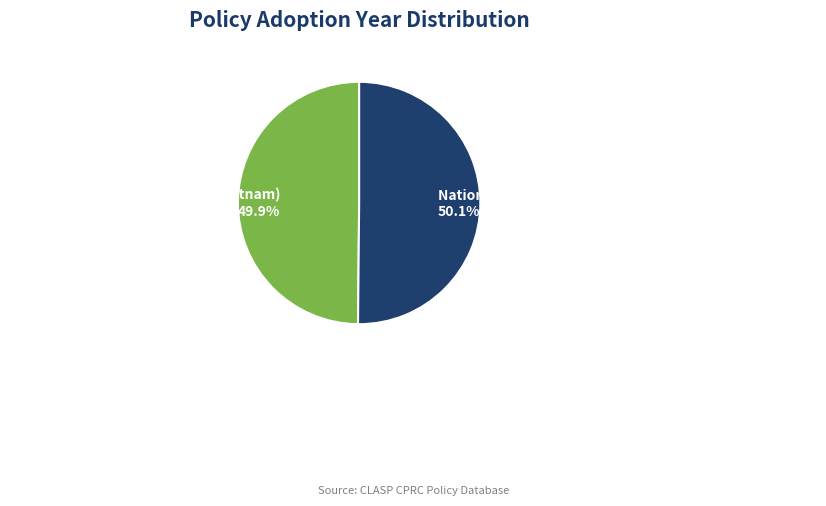

To the nearest percent, what percentage of the pie is Decision No. 14/2023/QD-TTg (Vietnam)?

50%